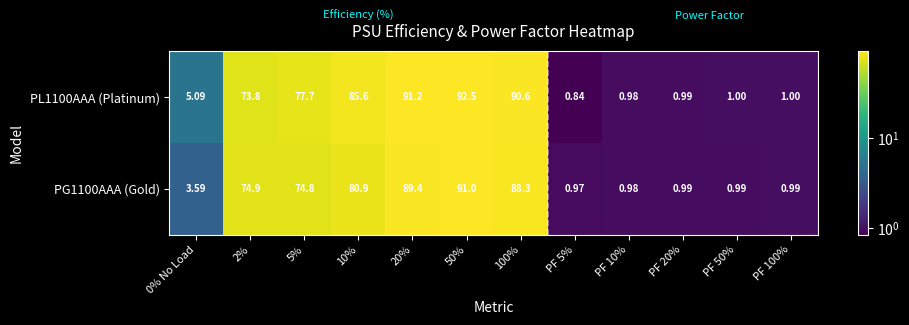

Is the value of PG1100AAA (Gold) at 100% greater than the value of PL1100AAA (Platinum) at PF 5%?

Yes